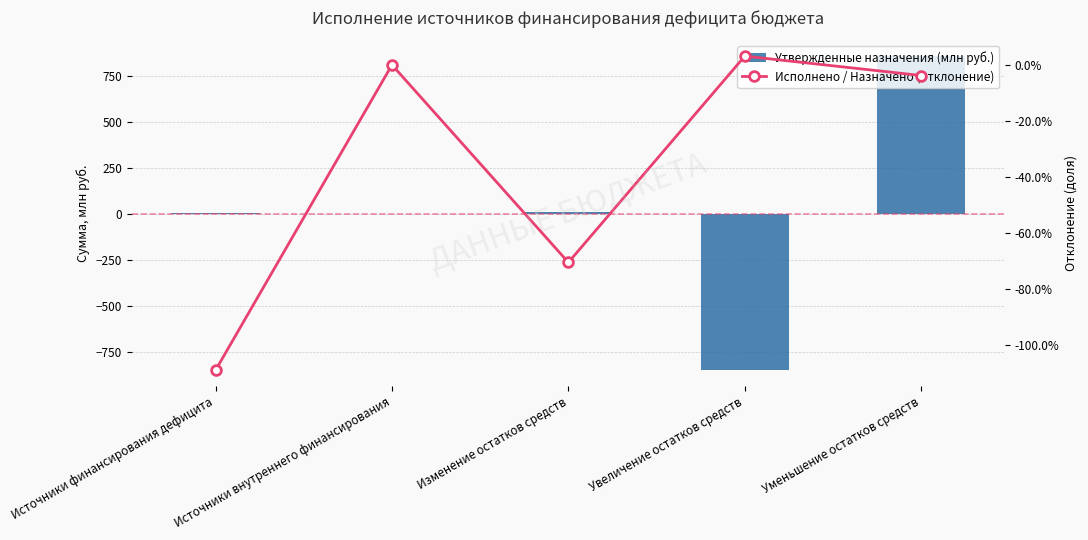

Reading left to right, what are all the values shown in this chart?

Утвержденные назначения (млн руб.): 5.5	-3.0	8.5	-848.2	856.7
Исполнено / Назначено (отклонение): -1.1	0.0	-0.7	0.0	-0.0